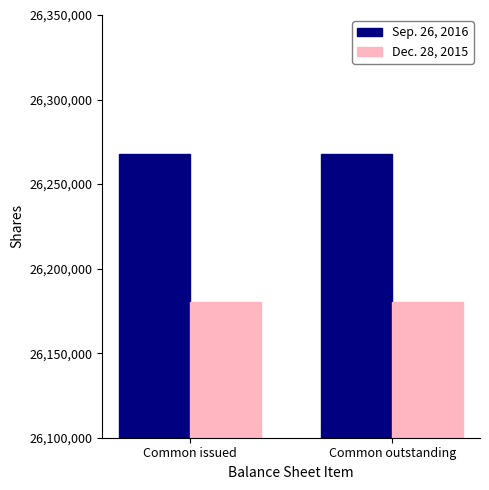

Is the value of Dec. 28, 2015 at Common issued greater than the value of Sep. 26, 2016 at Common outstanding?

No